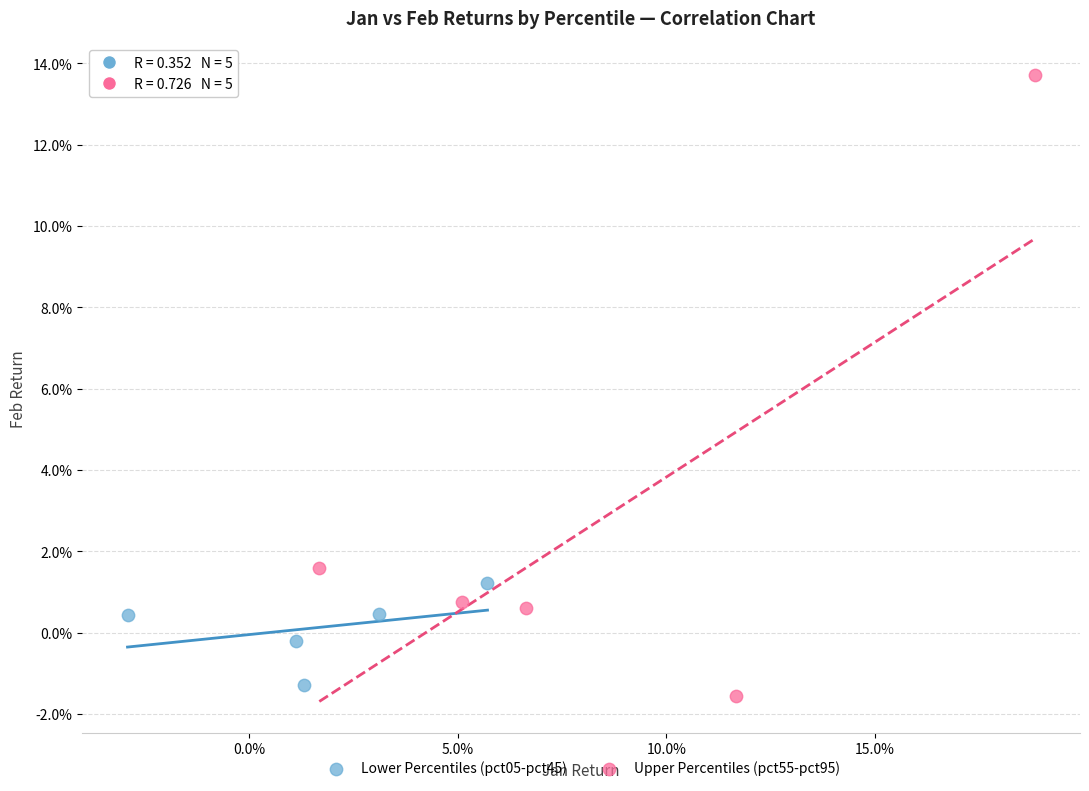

Which series reaches the minimum Y coordinate?

Upper Percentiles (pct55-pct95)